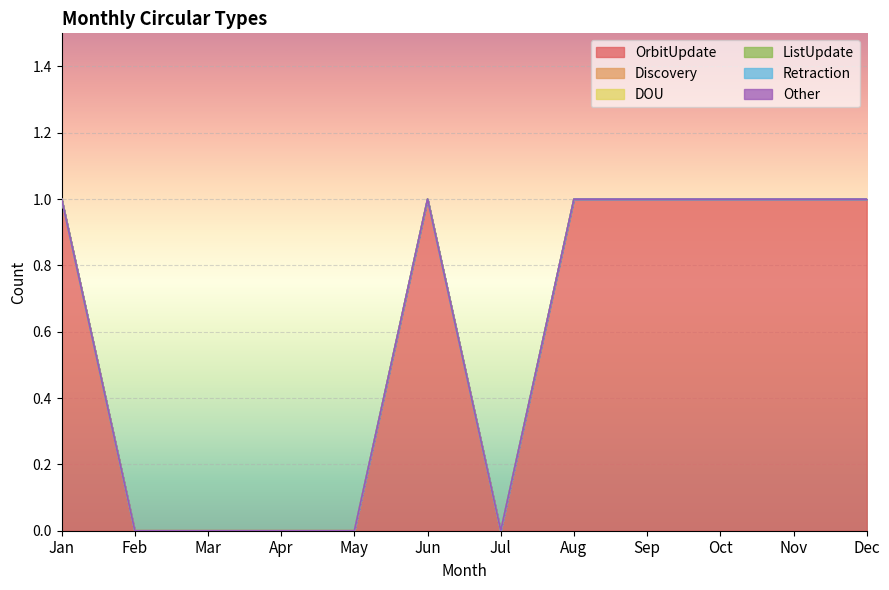

True or false: Retraction has more than 2 points higher than both neighbors.

False